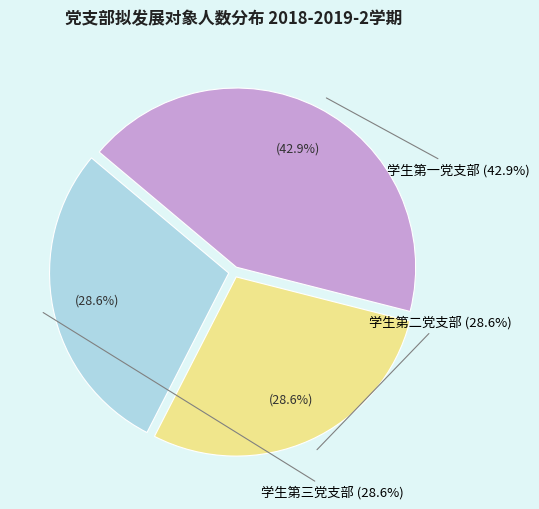

How many segments does this pie chart have?

3